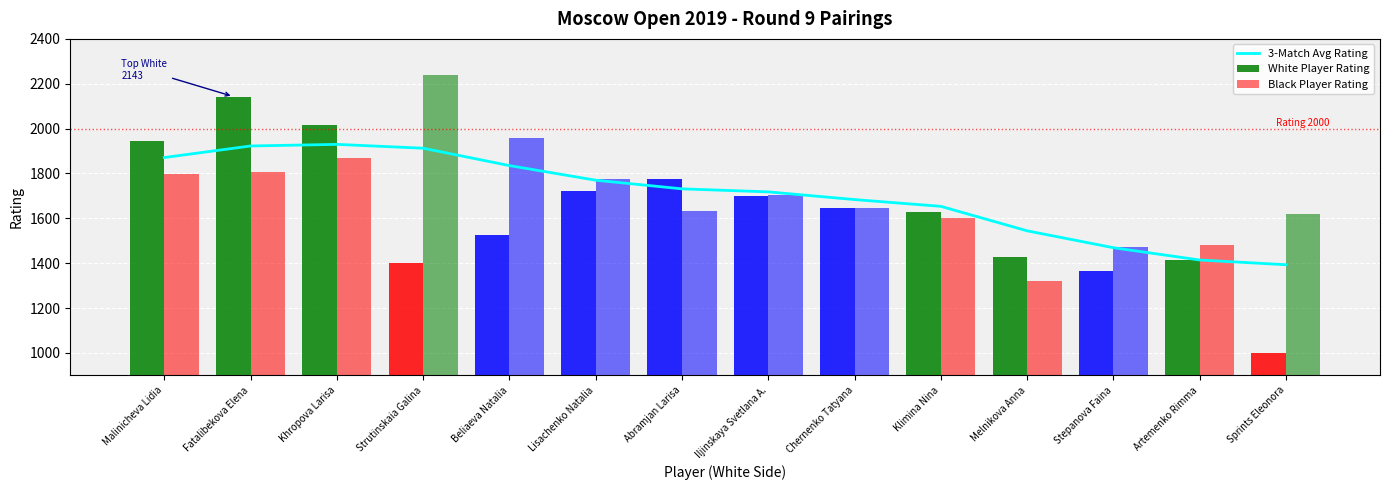

What is the maximum value for White Player Rating?

2143.0